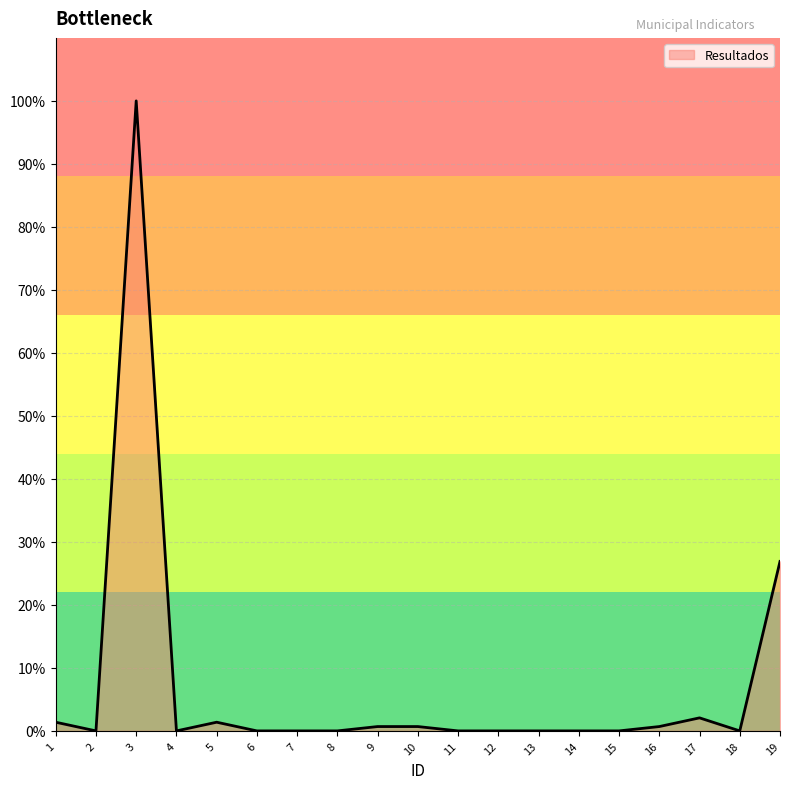

Reading left to right, list all the values displayed in this chart.

1=1.4	2=0.0	3=100.0	4=0.0	5=1.4	6=0.0	7=0.0	8=0.0	9=0.7	10=0.7	11=0.0	12=0.0	13=0.0	14=0.0	15=0.0	16=0.7	17=2.1	18=0.0	19=26.9